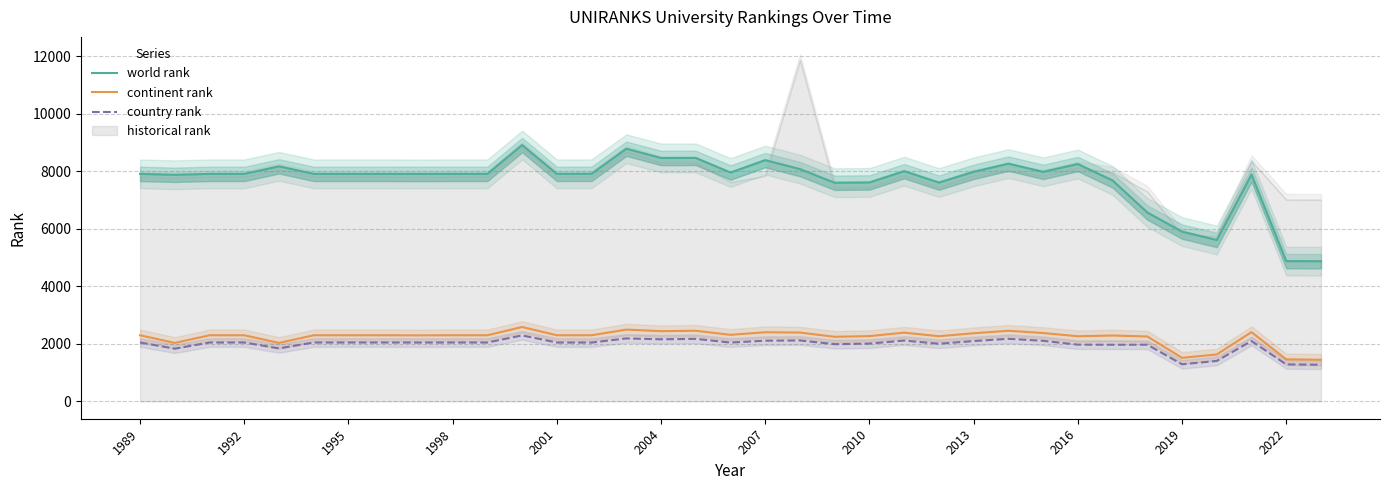

Does the chart have visible grid lines?

Yes